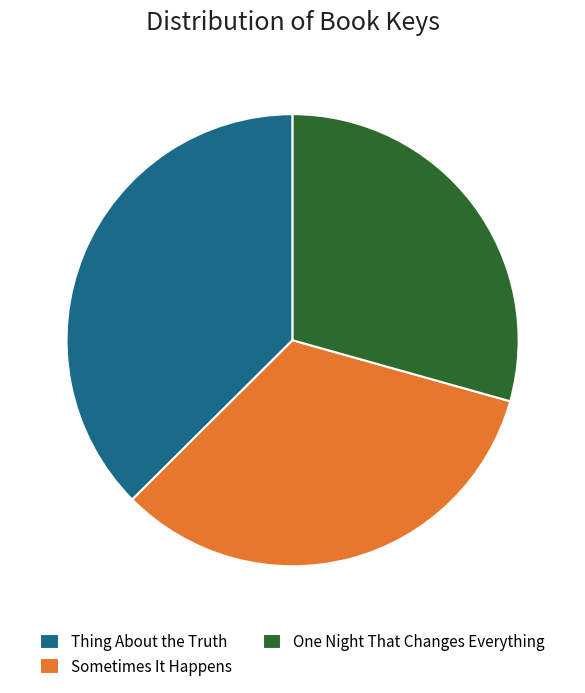

Is the sum of Thing About the Truth and Sometimes It Happens greater than half?

Yes